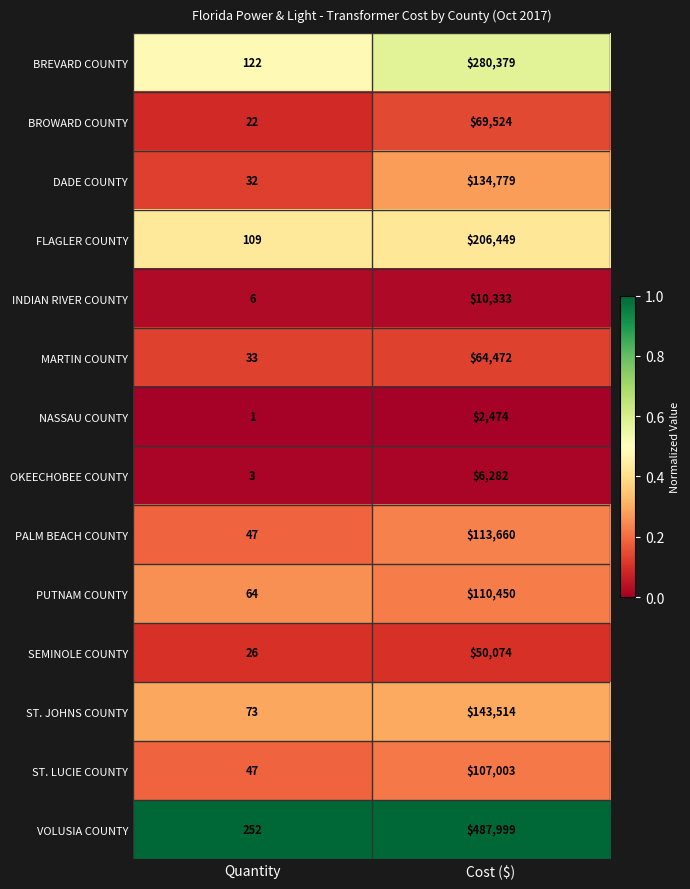

What is the difference between the highest and lowest values at Quantity?

251